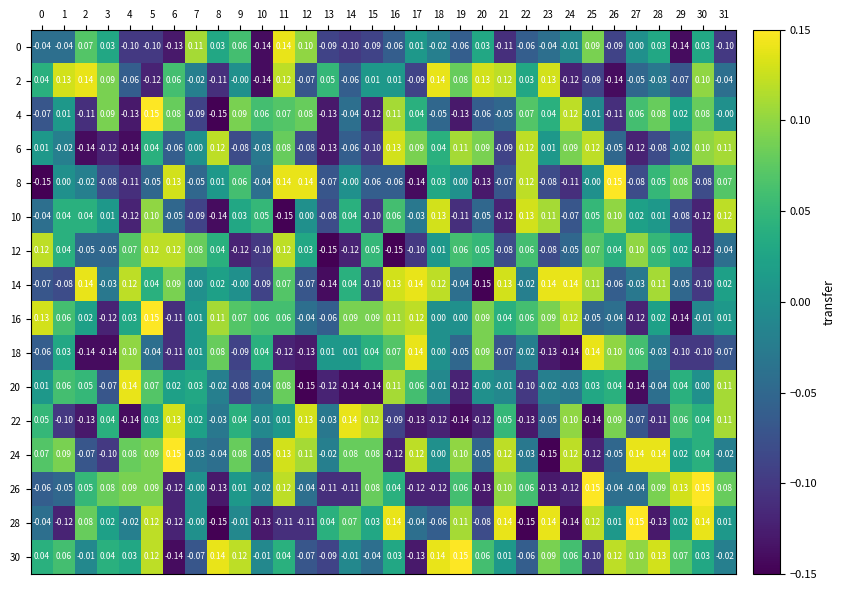

Is the value of 20 at 2 greater than the value of 22 at 30?

Yes